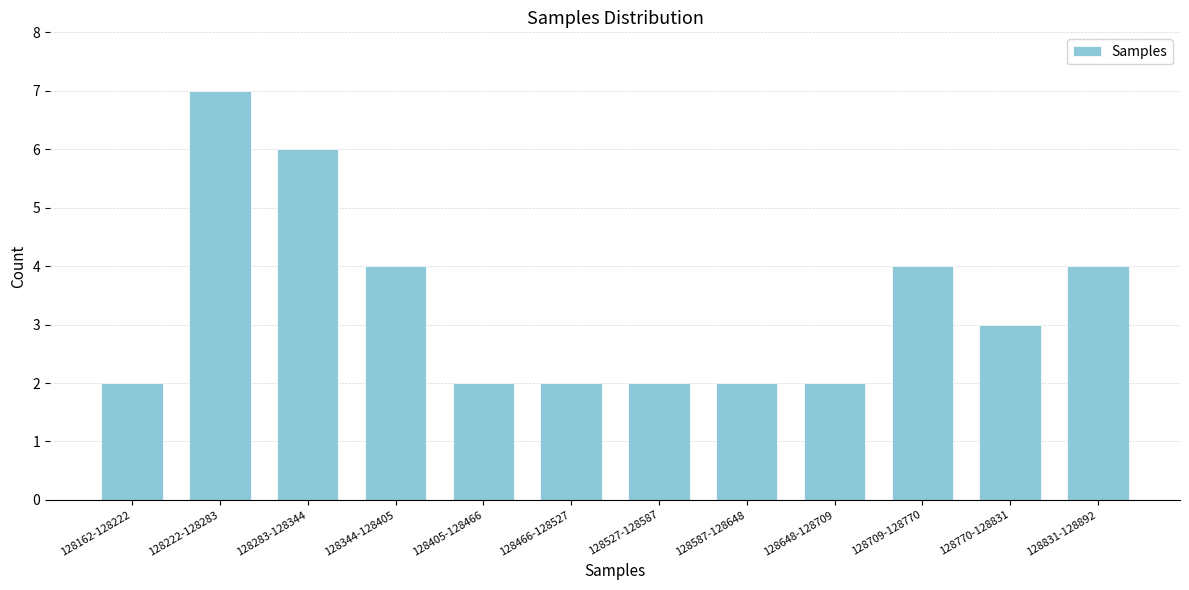

Reading right to left, what are all the values shown in this chart?

128831-128892=4	128770-128831=3	128709-128770=4	128648-128709=2	128587-128648=2	128527-128587=2	128466-128527=2	128405-128466=2	128344-128405=4	128283-128344=6	128222-128283=7	128162-128222=2